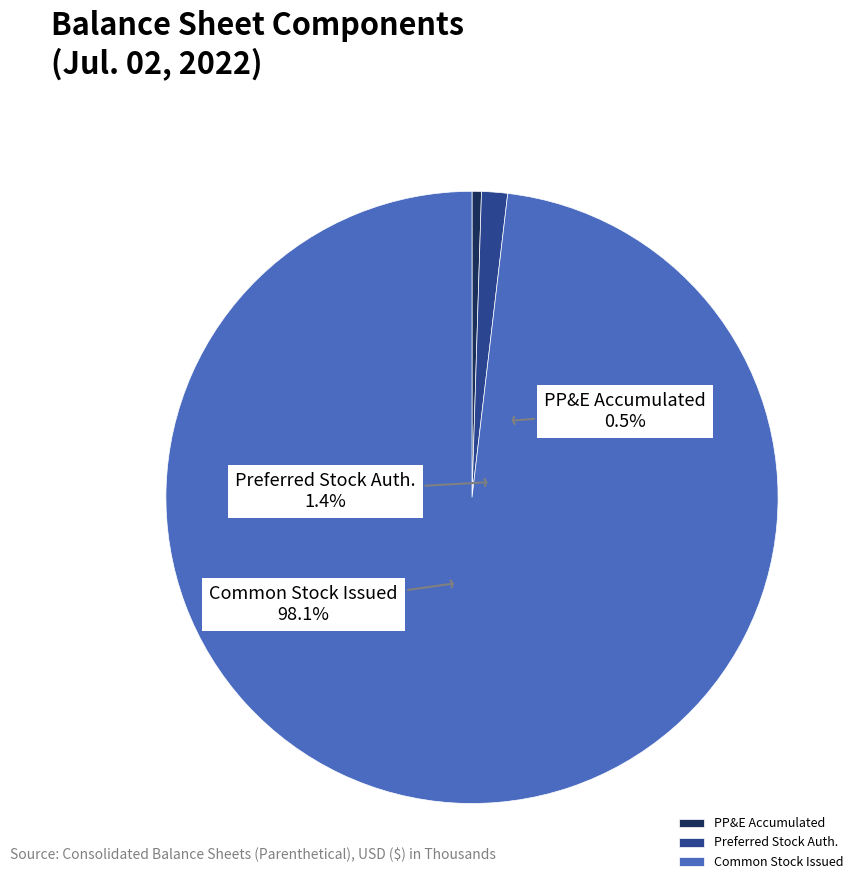

To the nearest percent, what percentage of the pie is Common stock, shares issued?

98%